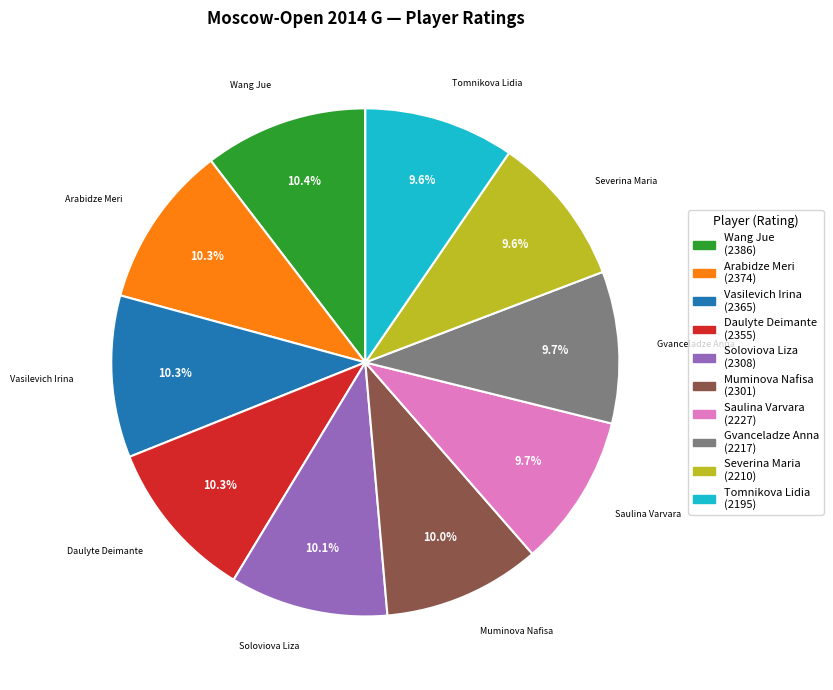

To the nearest percent, what is the combined percentage of Daulyte Deimante and Muminova Nafisa?

20%